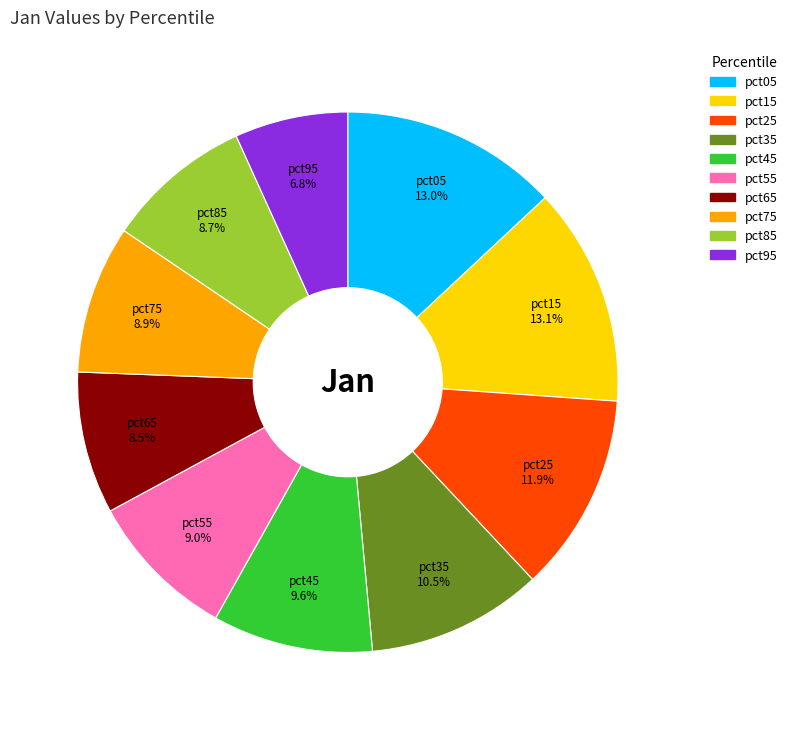

To the nearest percent, what is the combined percentage of pct95 and pct15?

20%